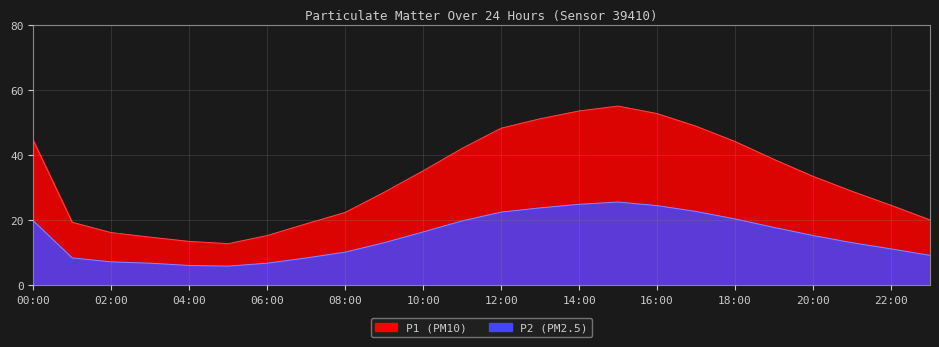

At which label does P2 reach its minimum?

05:00